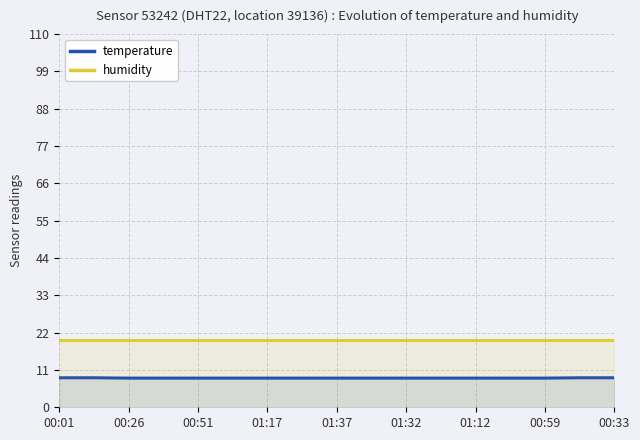

How many lines are shown in the chart?

2